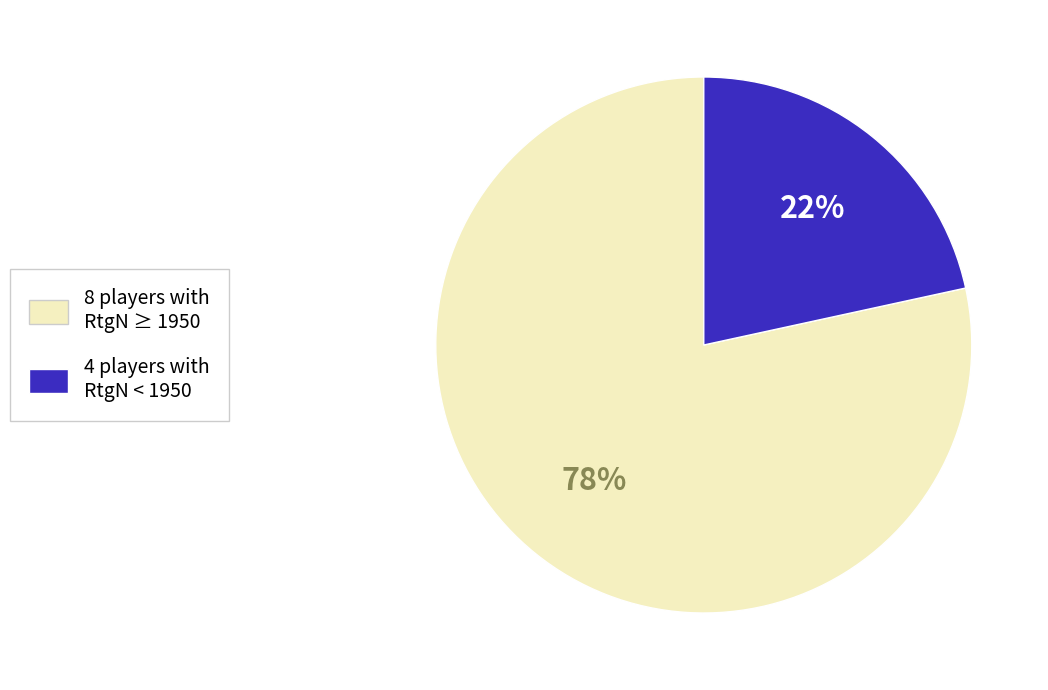

Which category has the smallest portion of the pie?

4 players with RtgN < 1950